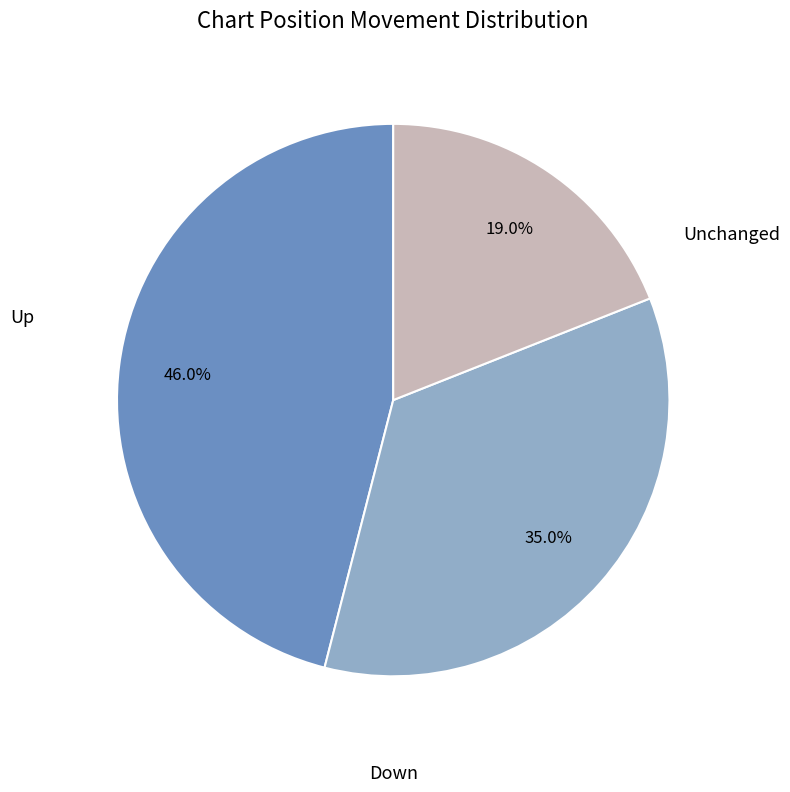

Rank the categories by value from lowest to highest.

Unchanged, Down, Up